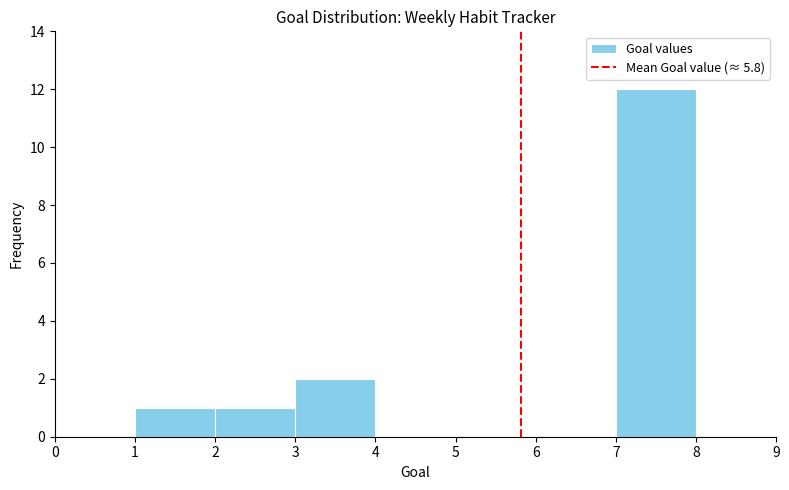

How tall is the bar that spans 2 to 3 on the x-axis? The values are not printed on the chart, so give them approximately, as read against the axis.

1